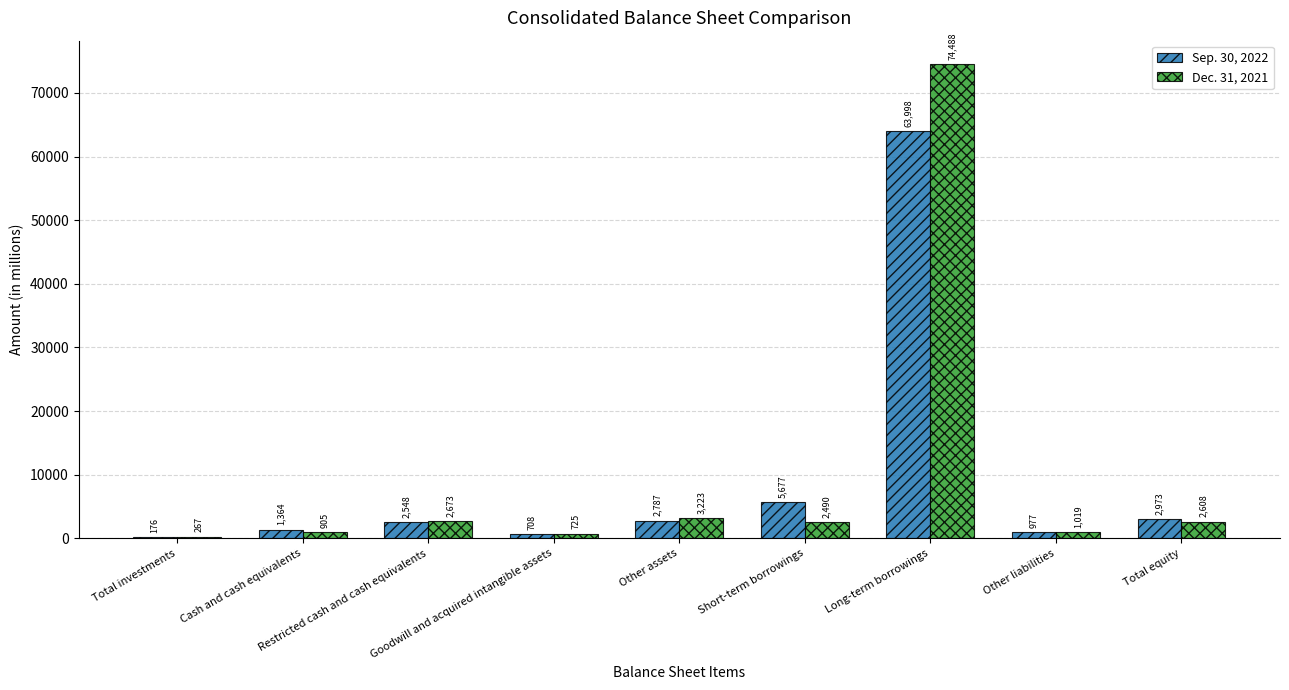

What is the sum of all Sep. 30, 2022 values?

81208